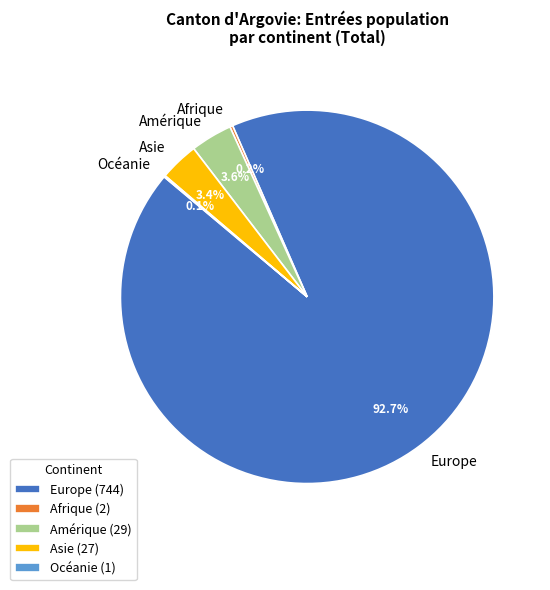

Does Amérique account for over 50% of the chart?

No